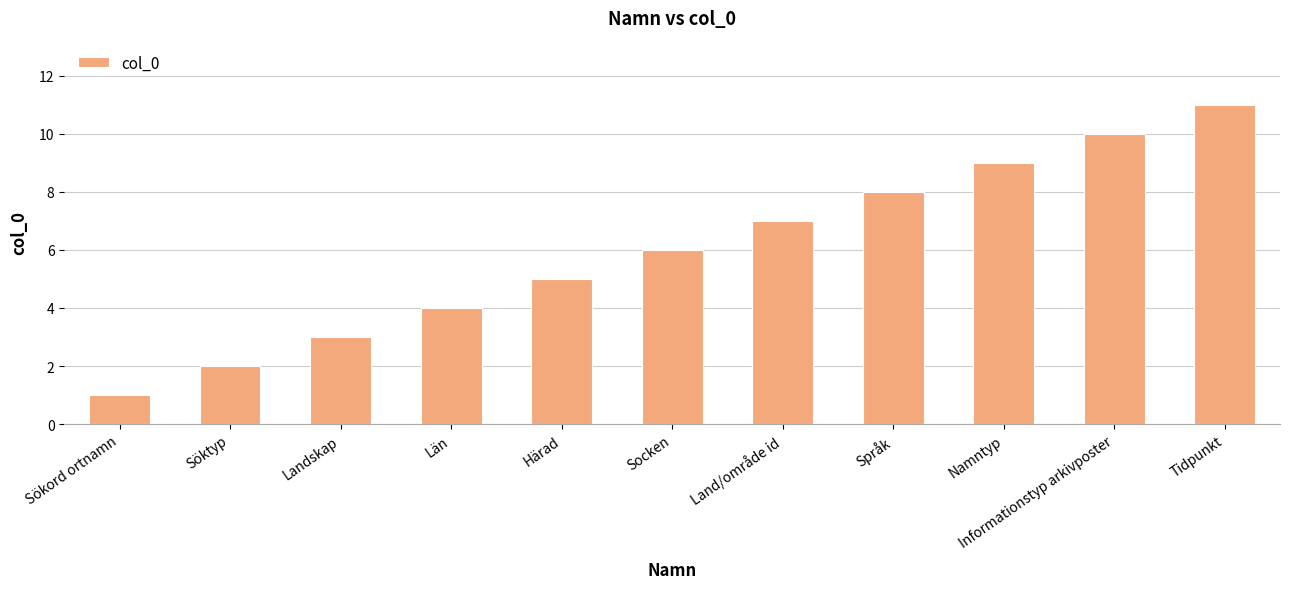

What is the approximate value at Språk?

8